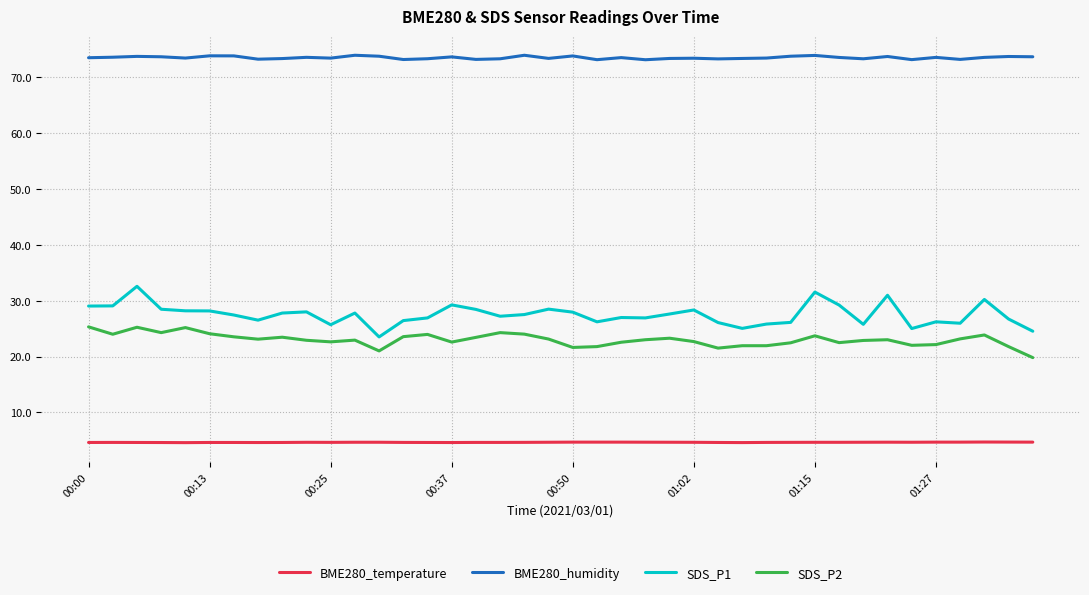

What is the average value of the SDS_P2 series?

23.0